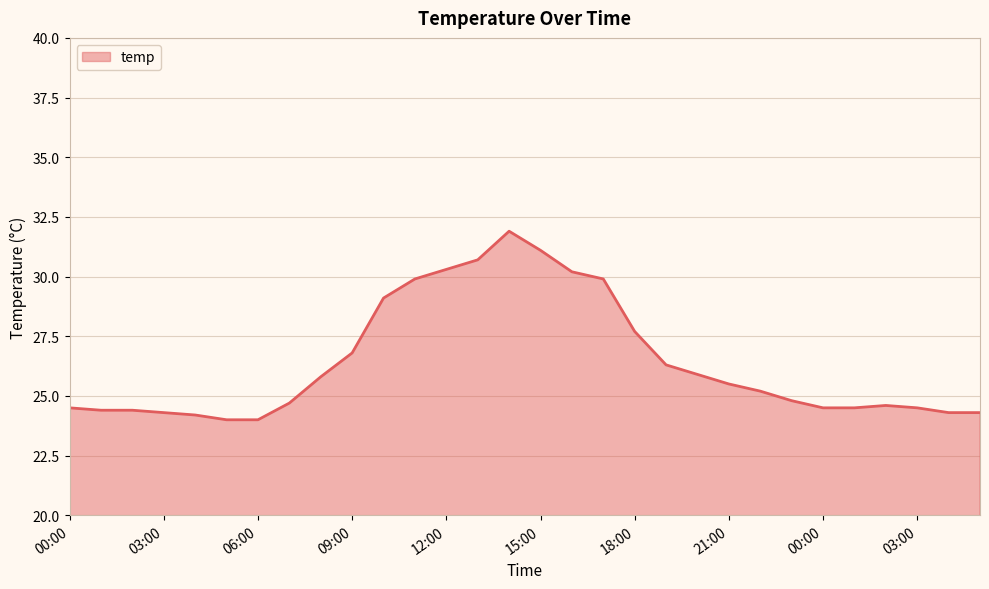

What is the sum of all values?

792.3